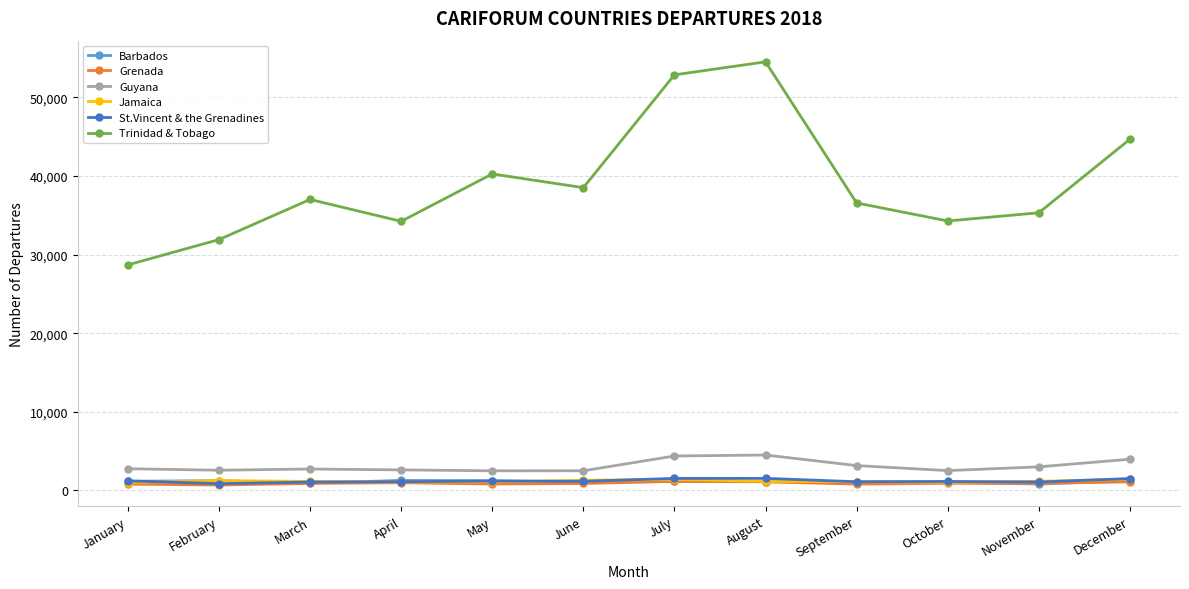

Is it true that Barbados equals 1244 at December?

True